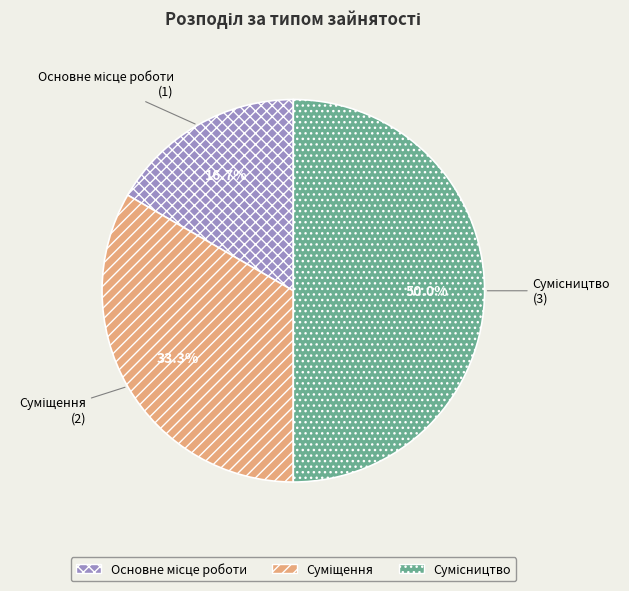

What is the ratio of the value at Основне місце роботи to the value at Суміщення?

0.5